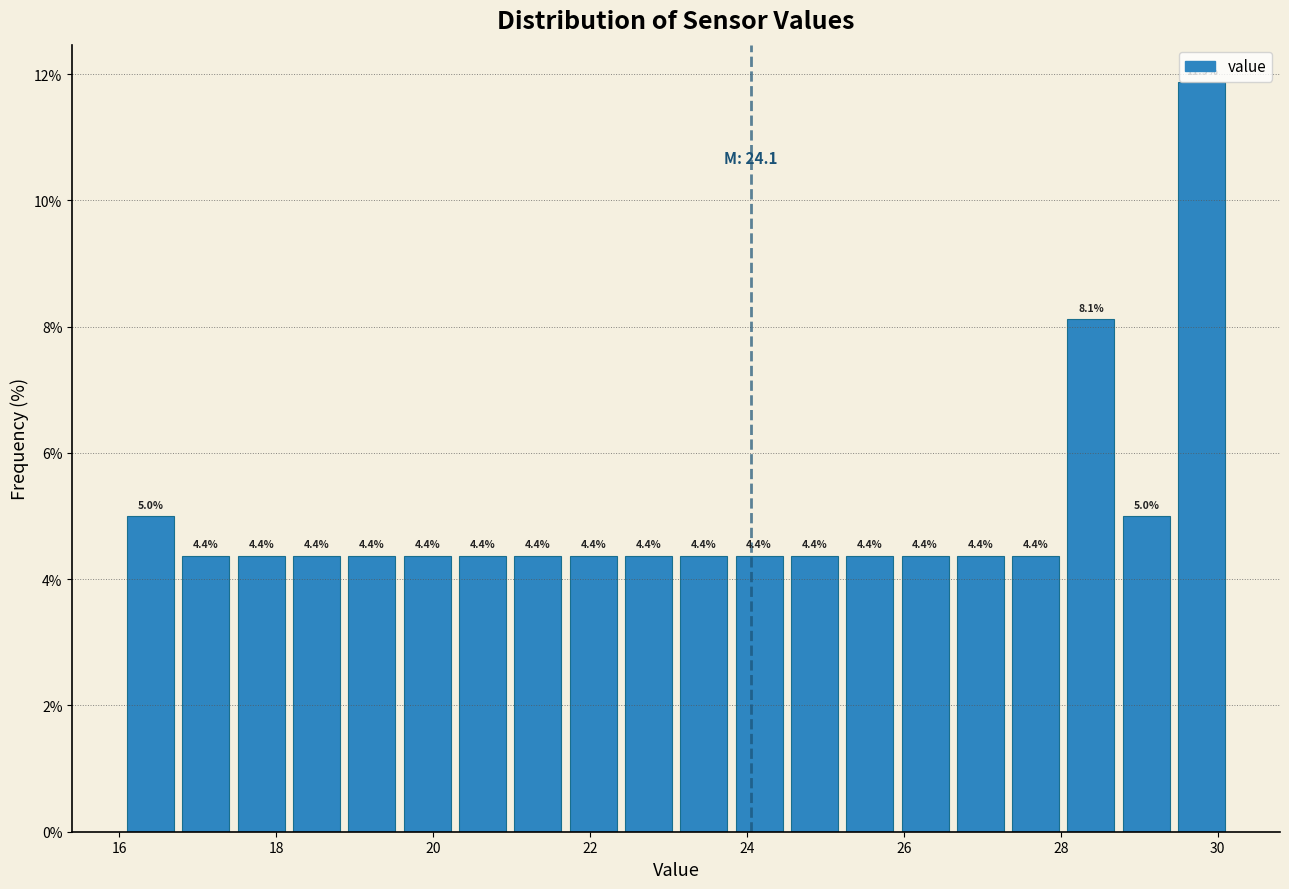

Around what value on the x-axis is the tallest bar? Give the approximate position of its centre, as read against the axis.

29.8